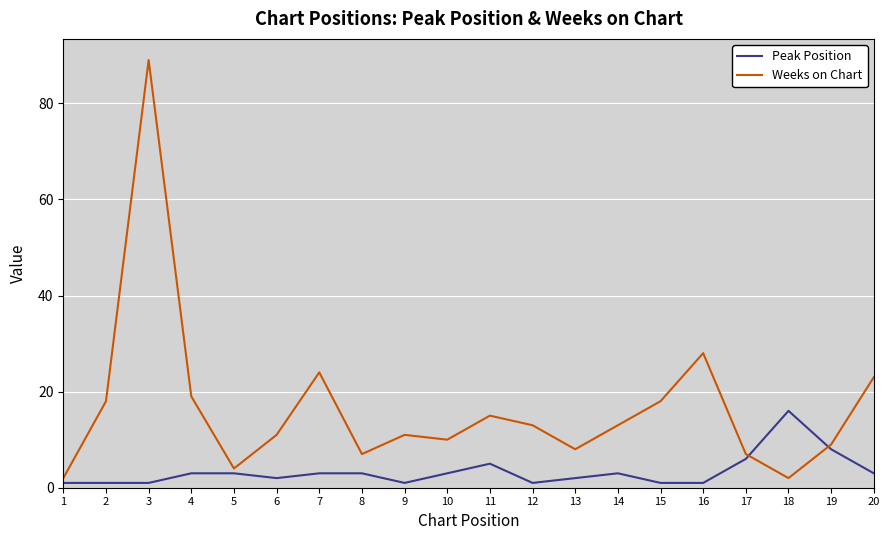

How many lines are shown in the chart?

2